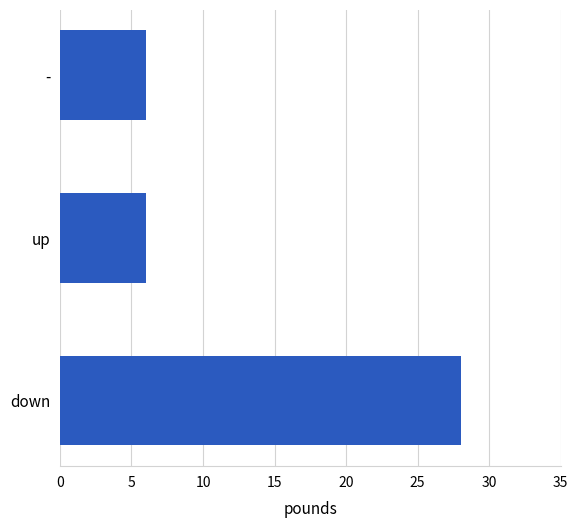

Reading bottom to top, list all the values displayed in this chart.

down=28	up=6	-=6